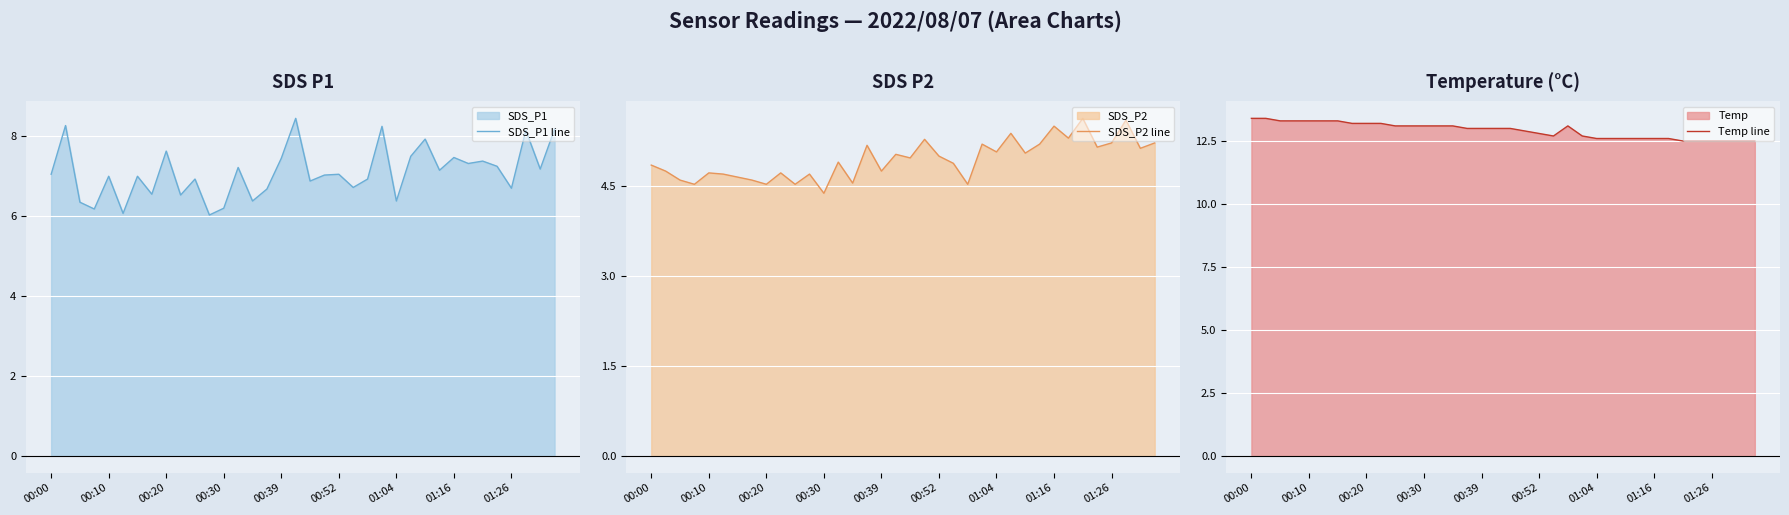

Rank the series by their average value, from highest to lowest.

Temp line, SDS_P1 line, SDS_P2 line